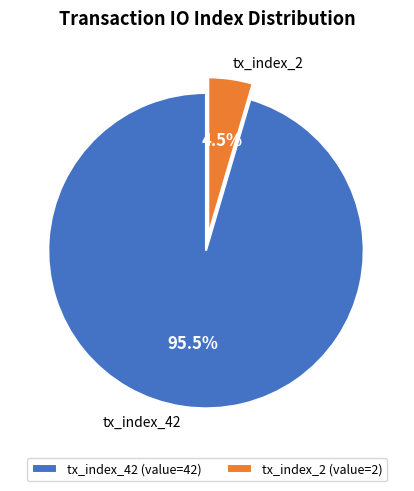

How many slices are in this pie chart?

2